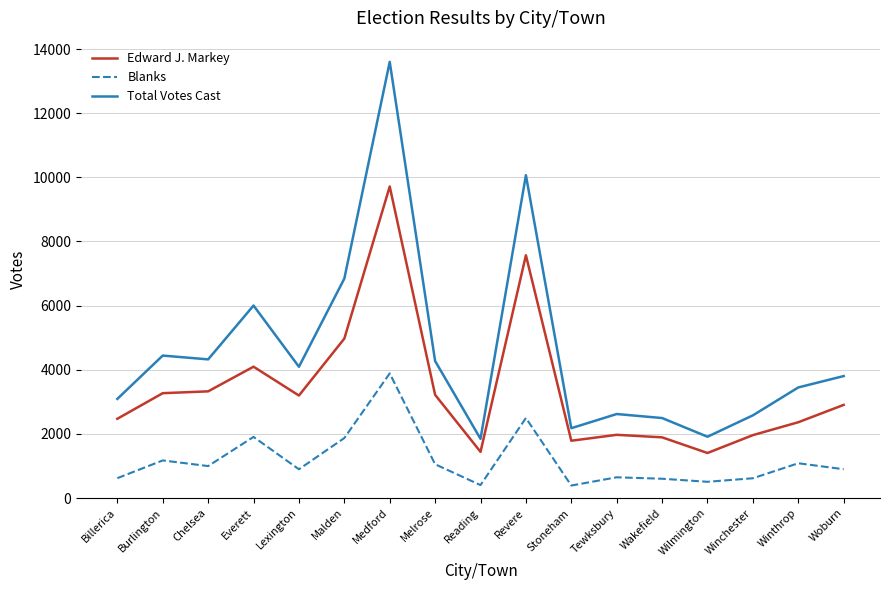

True or false: Edward J. Markey and Total Votes Cast cross at least once.

False